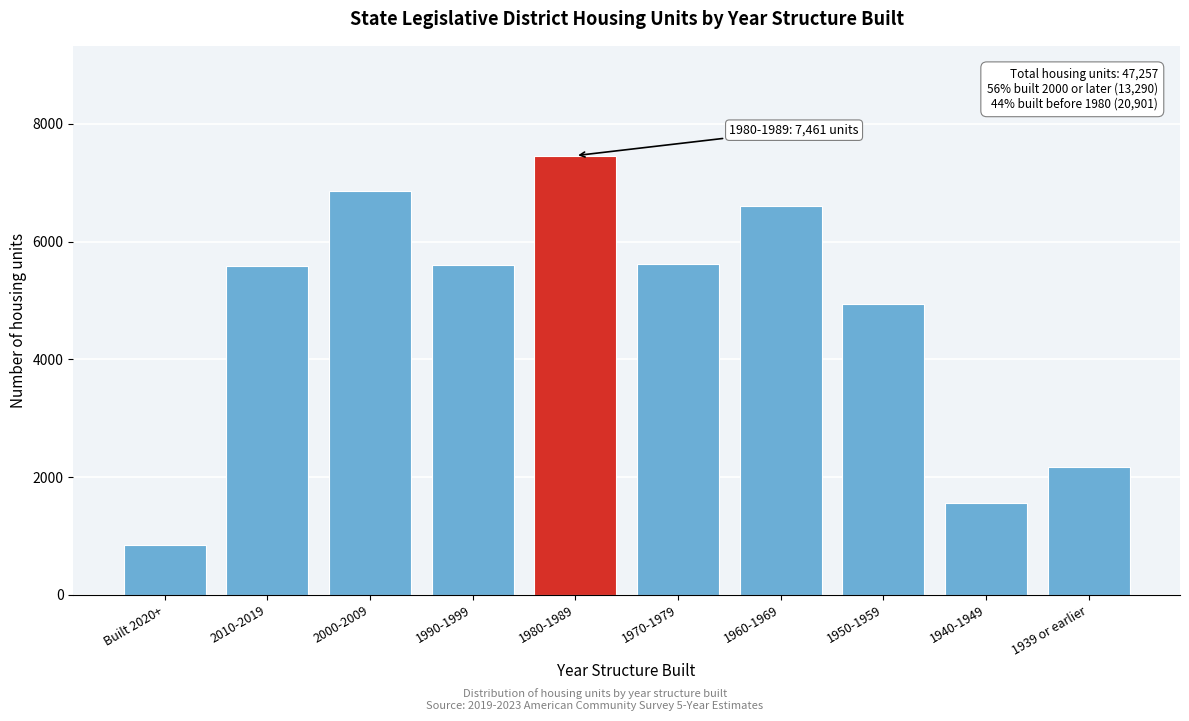

What is the label of the 2nd bar from the left?

2010-2019